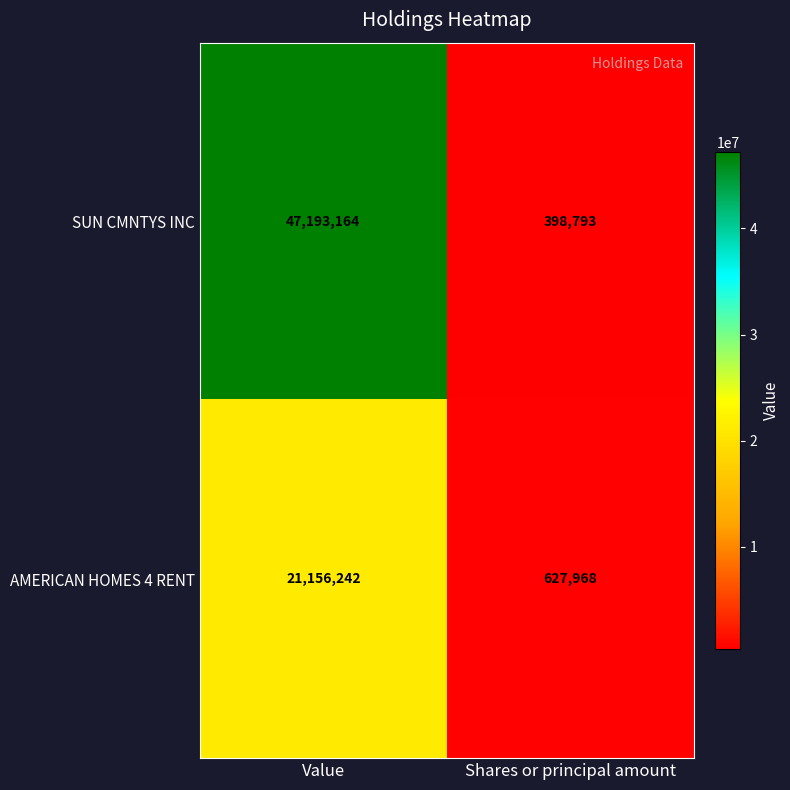

True or false: SUN CMNTYS INC has a value of 398793 at Shares or principal amount.

True